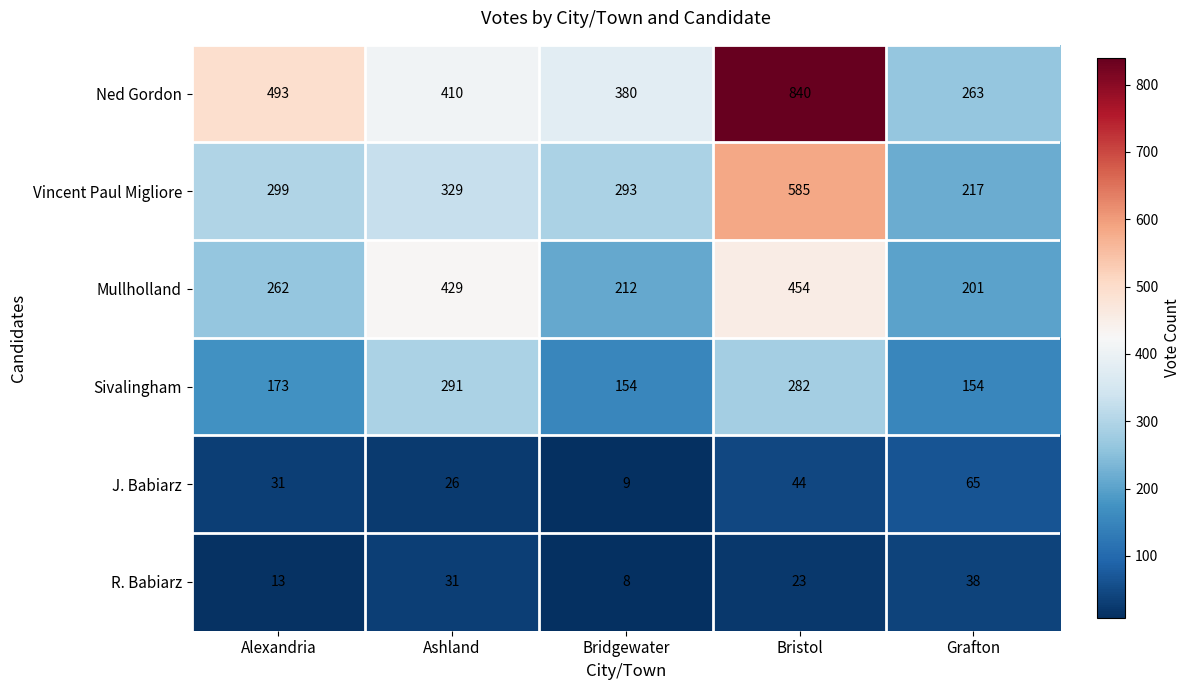

What is the difference between the maximum and minimum values in the J. Babiarz series?

56